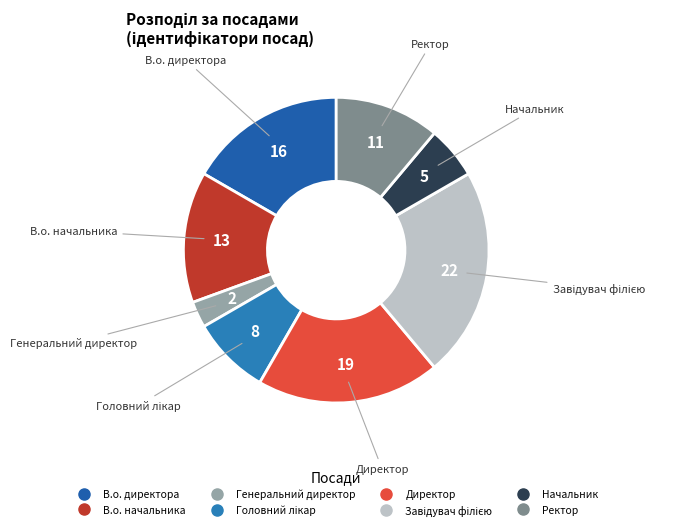

Is the sum of Начальник and Генеральний директор greater than half?

No